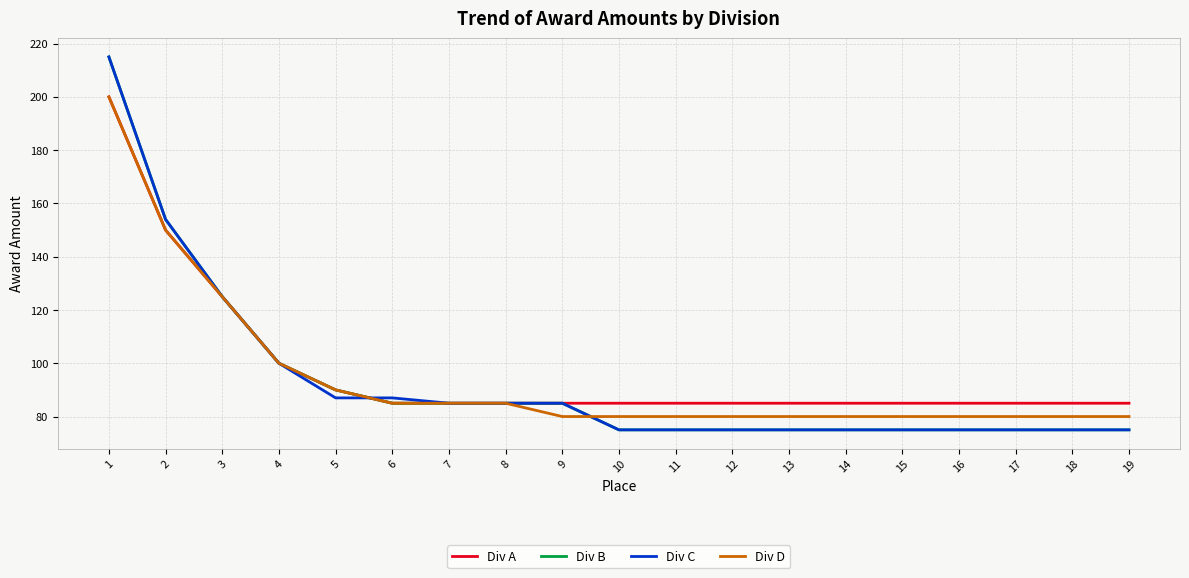

What is the total value across all series at 19?

315